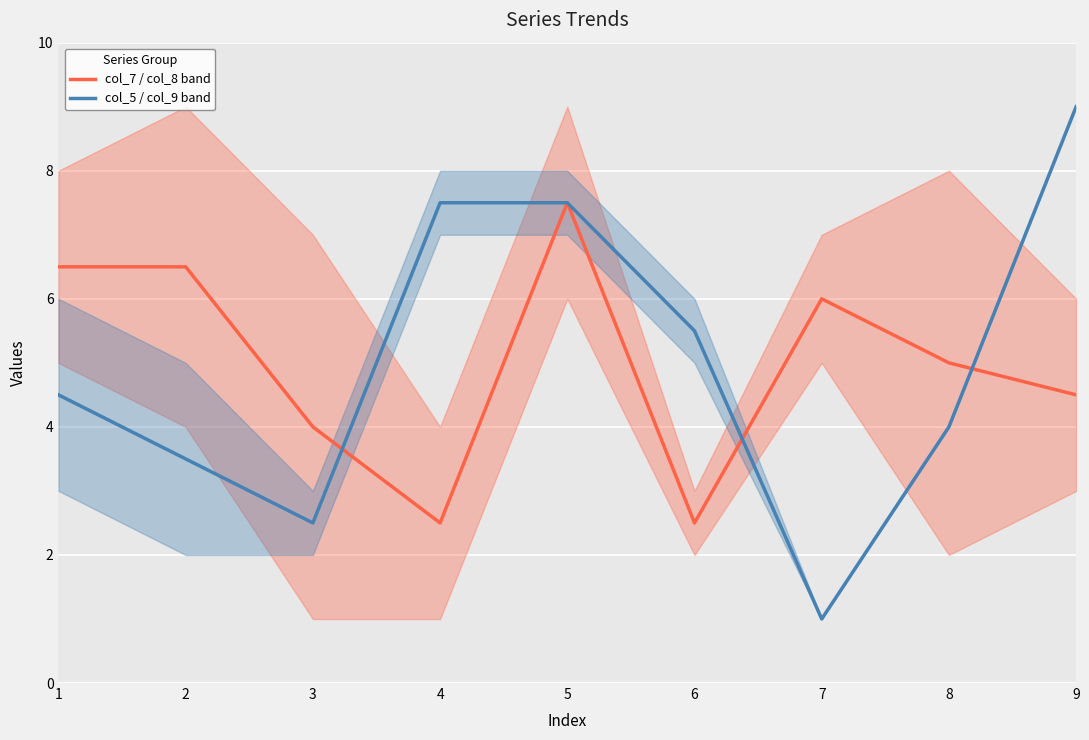

Reading left to right, what are all the values shown in this chart?

col_7 / col_8 band: 6.5	6.5	4.0	2.5	7.5	2.5	6.0	5.0	4.5
col_5 / col_9 band: 4.5	3.5	2.5	7.5	7.5	5.5	1.0	4.0	9.0